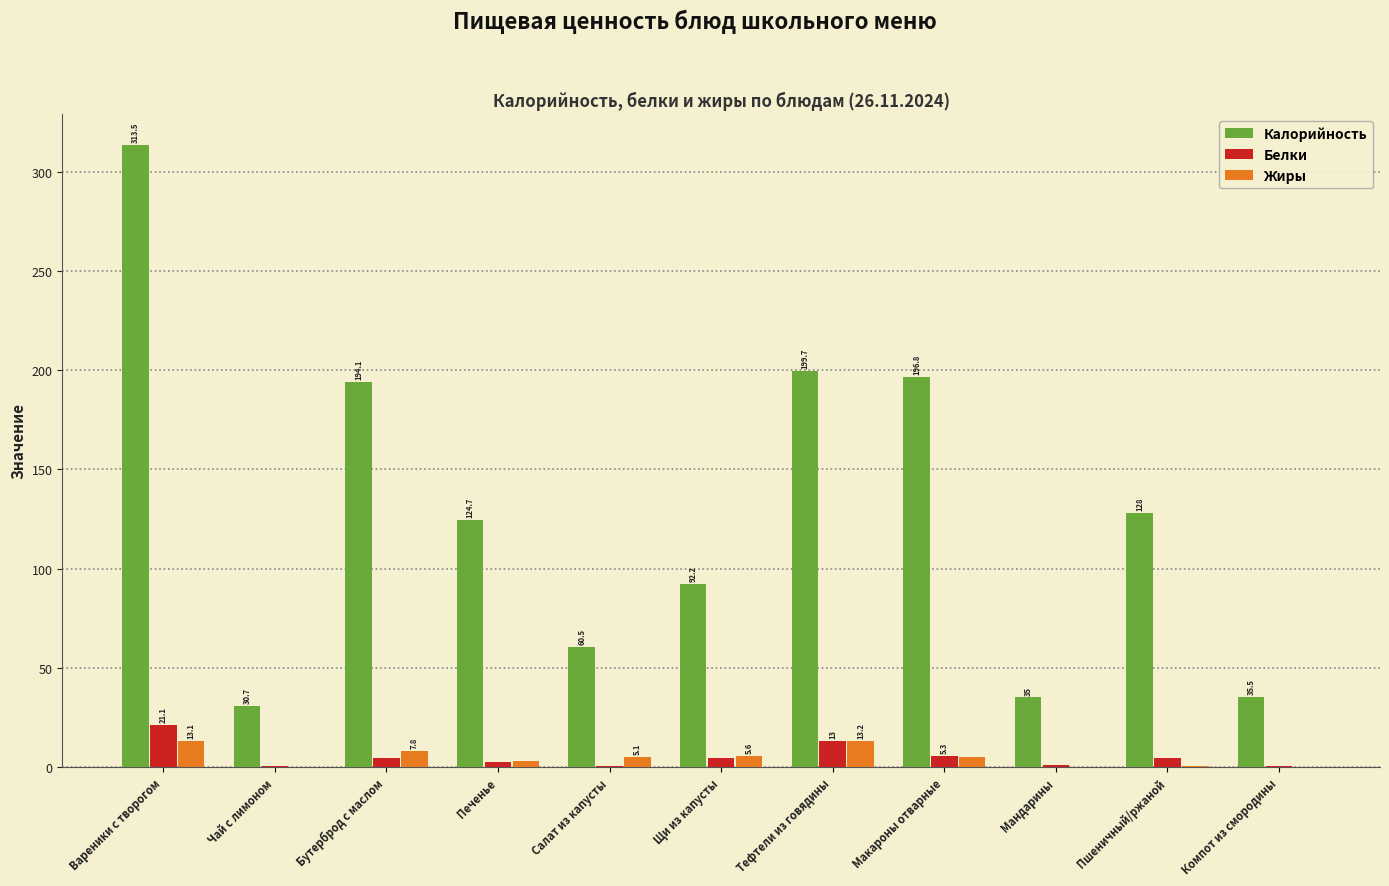

Which series has the largest total across all categories?

Калорийность